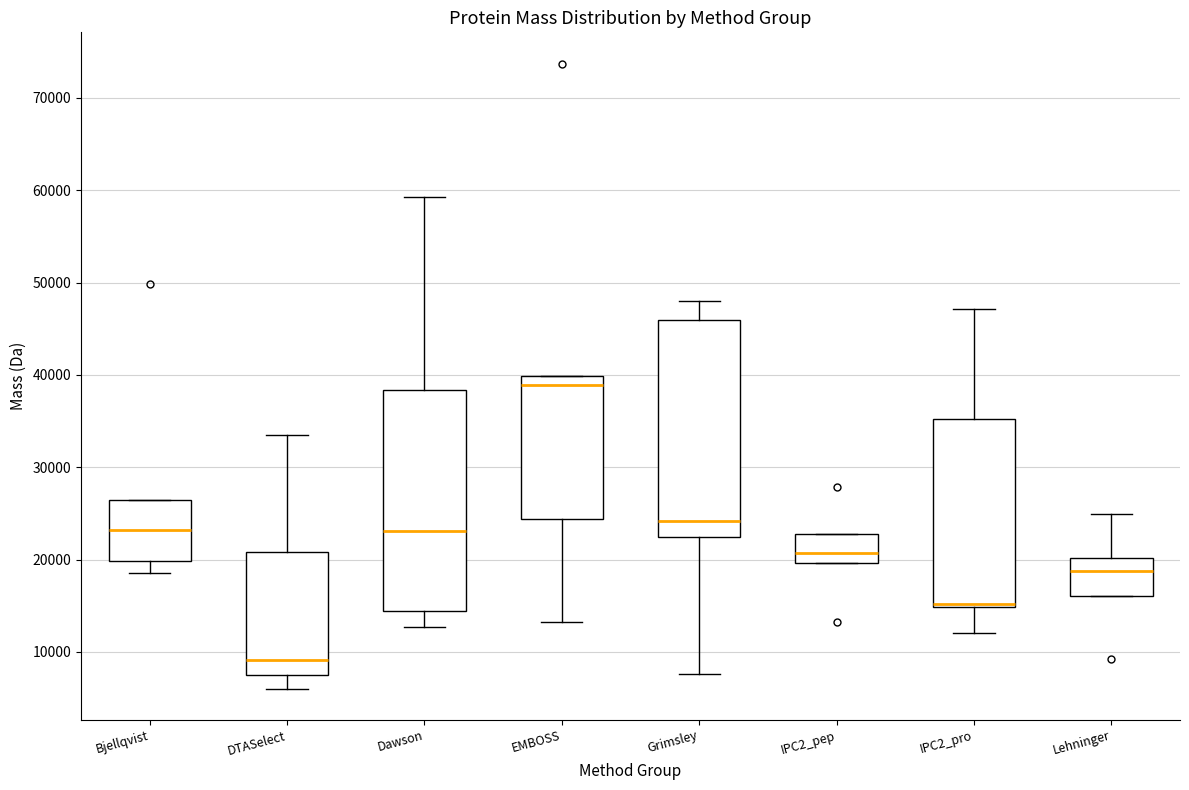

Reading left to right, read every box against the y-axis: the position of its median line, the range the box covers, and the ends of its whiskers. The values are not printed on the chart, so give them approximately, as read against the axis.

Bjellqvist: median 23000, box 20000 to 26000, whiskers 19000 to 26000
DTASelect: median 9000, box 8000 to 21000, whiskers 6000 to 34000
Dawson: median 23000, box 14000 to 38000, whiskers 13000 to 59000
EMBOSS: median 39000, box 24000 to 40000, whiskers 13000 to 40000
Grimsley: median 24000, box 22000 to 46000, whiskers 8000 to 48000
IPC2_pep: median 21000, box 20000 to 23000, whiskers 20000 to 23000
IPC2_pro: median 15000 (just above the box's lower edge), box 15000 to 35000, whiskers 12000 to 47000
Lehninger: median 19000, box 16000 to 20000, whiskers 16000 to 25000